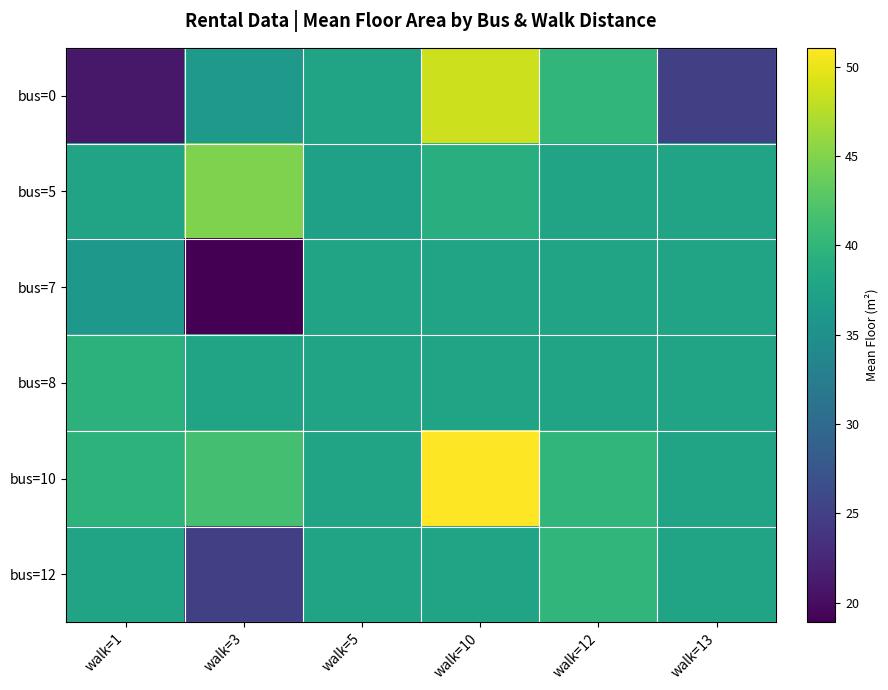

Reading left to right, transcribe all the data shown in this chart.

bus=0: walk=1=21.0	walk=3=36.2	walk=5=37.6	walk=10=48.6	walk=12=40.1	walk=13=25.0
bus=5: walk=1=37.6	walk=3=44.8	walk=5=37.3	walk=10=39.1	walk=12=37.6	walk=13=37.6
bus=7: walk=1=36.0	walk=3=18.9	walk=5=37.6	walk=10=37.6	walk=12=37.6	walk=13=37.6
bus=8: walk=1=39.6	walk=3=37.6	walk=5=37.6	walk=10=37.6	walk=12=37.6	walk=13=37.6
bus=10: walk=1=39.7	walk=3=41.4	walk=5=37.6	walk=10=51.0	walk=12=40.1	walk=13=37.6
bus=12: walk=1=37.6	walk=3=25.0	walk=5=37.6	walk=10=37.6	walk=12=40.1	walk=13=37.6